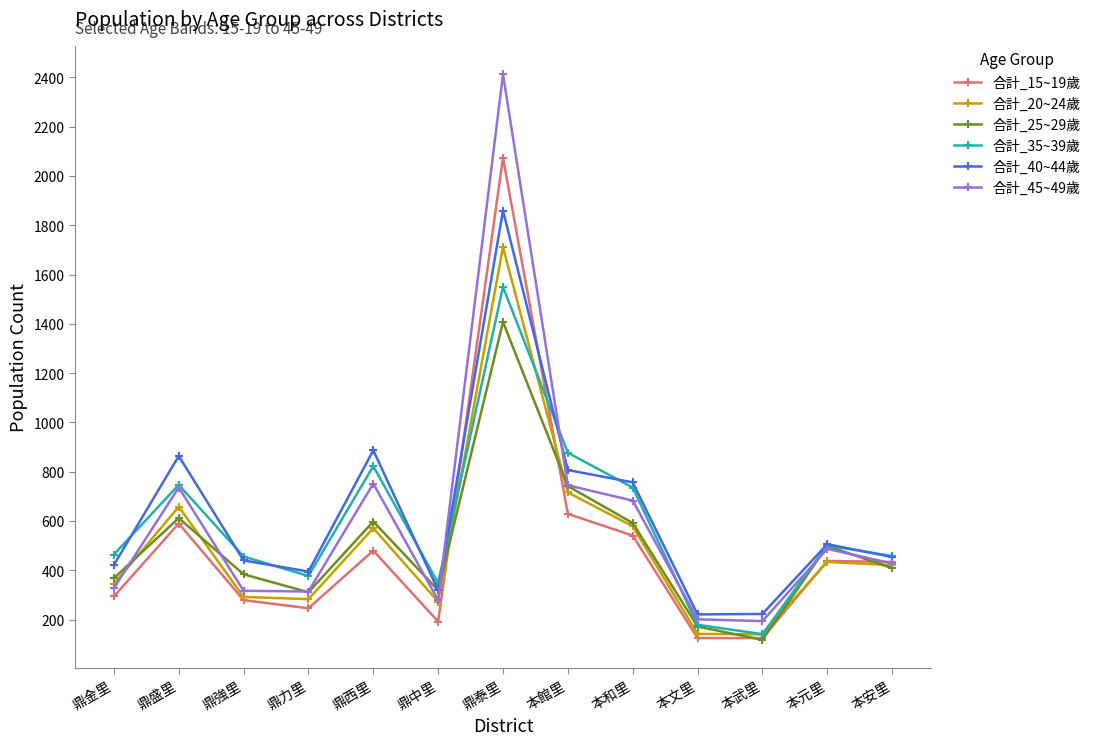

Rank the series at 鼎泰里 from lowest to highest value.

合計_25~29歲, 合計_35~39歲, 合計_20~24歲, 合計_40~44歲, 合計_15~19歲, 合計_45~49歲